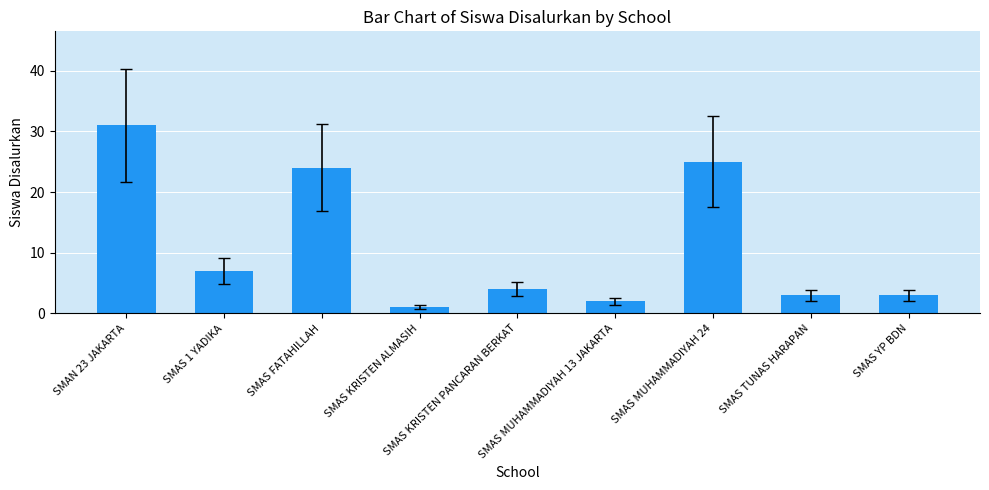

What is the difference between the values at SMAS TUNAS HARAPAN and SMAS FATAHILLAH?

21